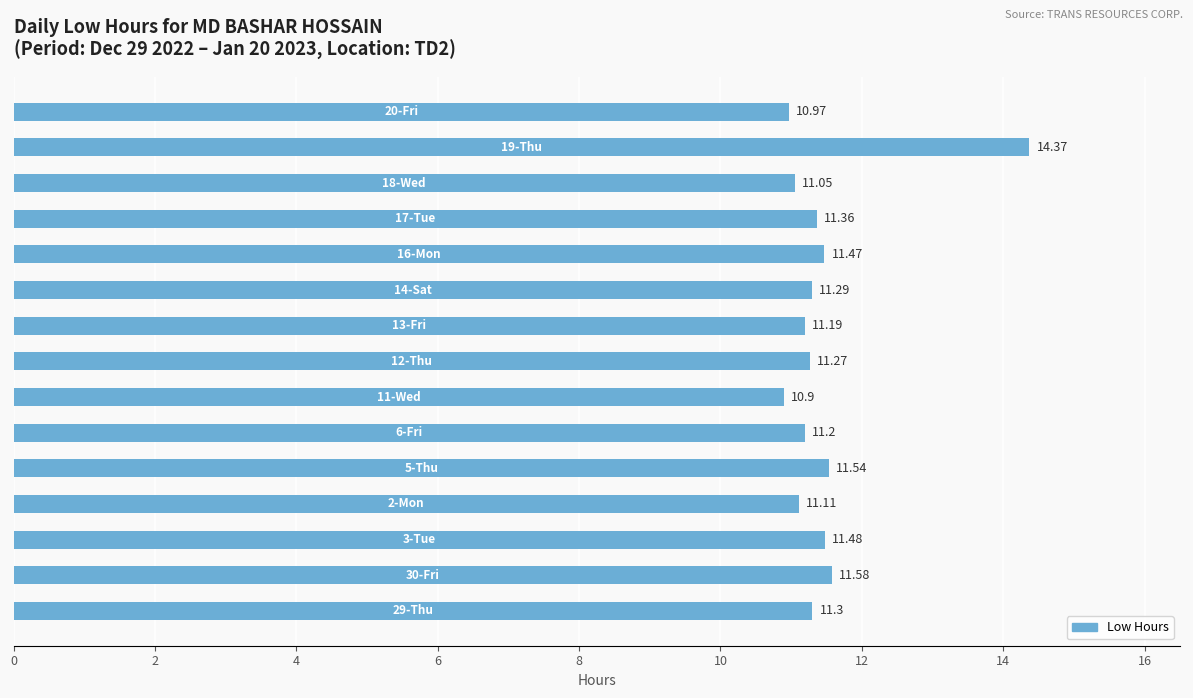

What is the difference between the second highest and minimum values?

0.7